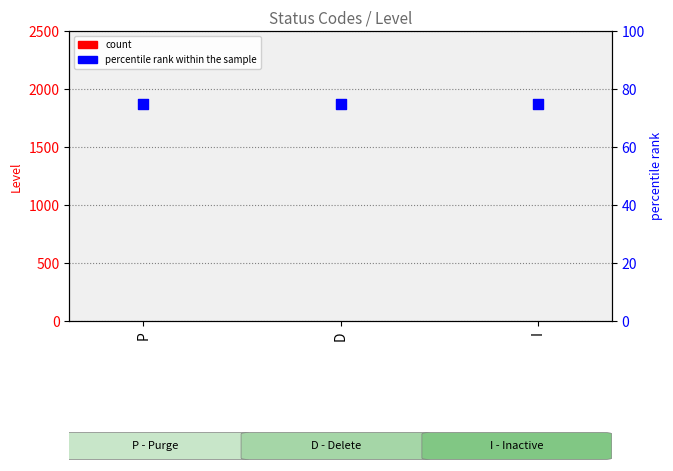

At how many categories does at least one series exceed 54?

3